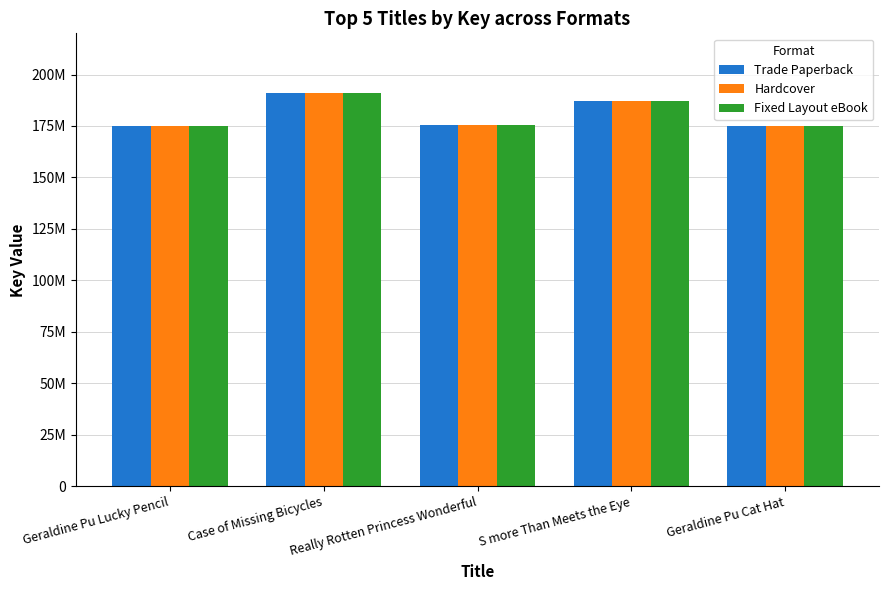

What is the average value of the Hardcover series?

180714772